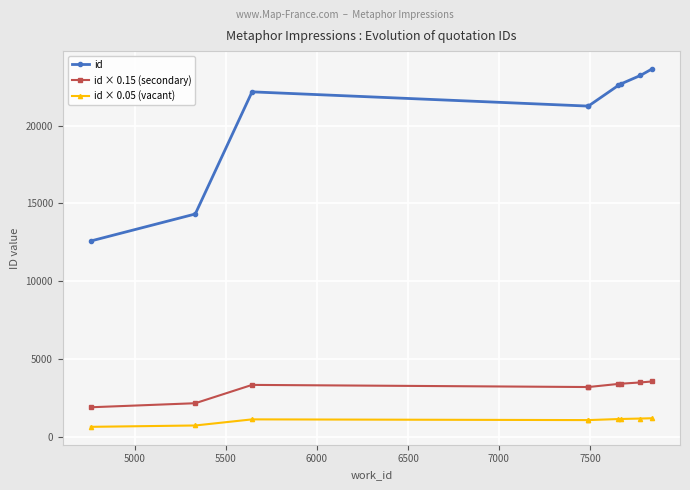

True or false: id × 0.15 (secondary) and id cross at least once.

False